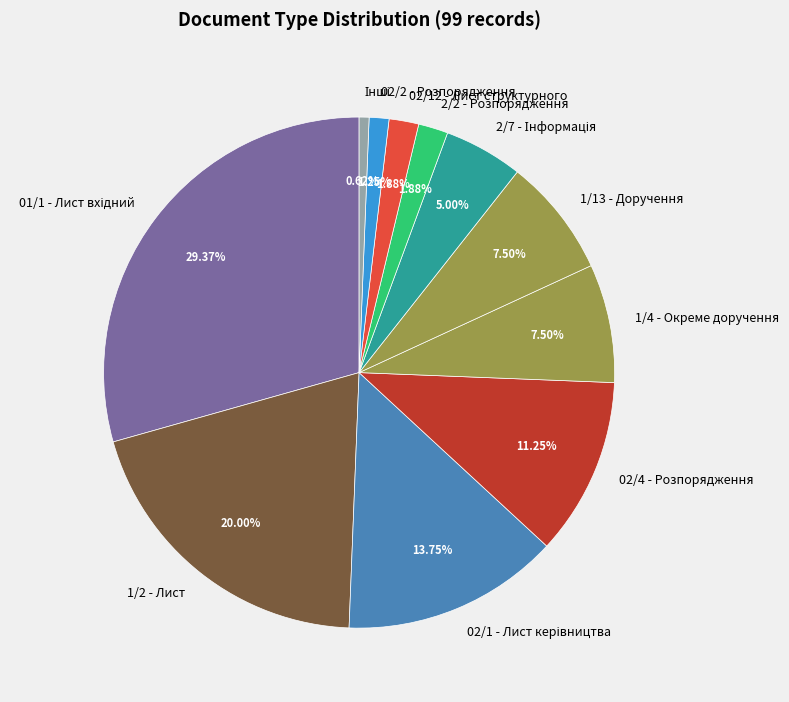

Do 1/4 - Окреме доручення and 02/2 - Розпорядження together represent more than half of the pie?

No